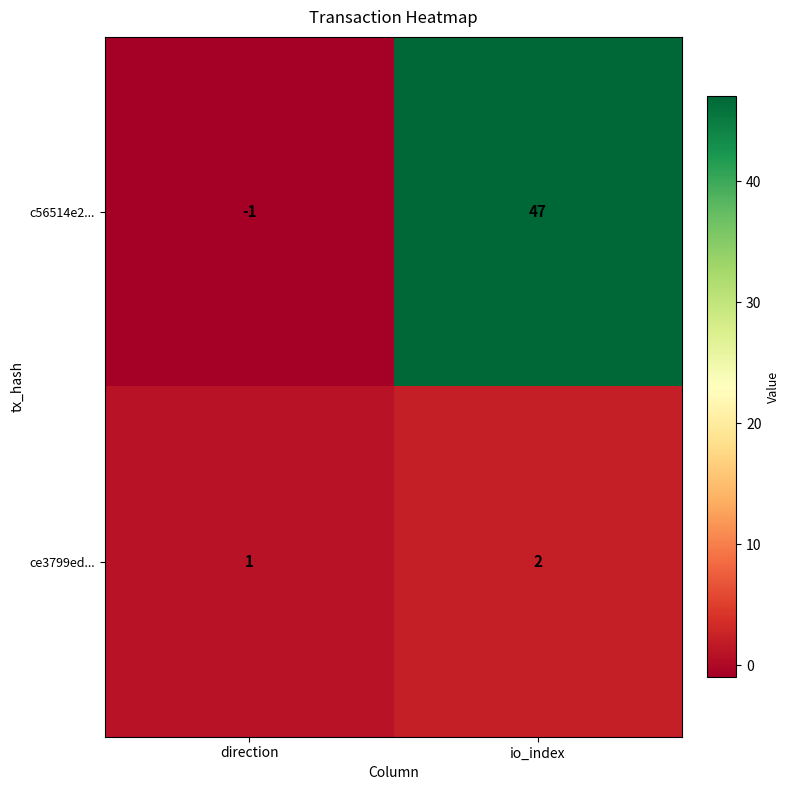

What is the average value of the c56514e2... series?

23